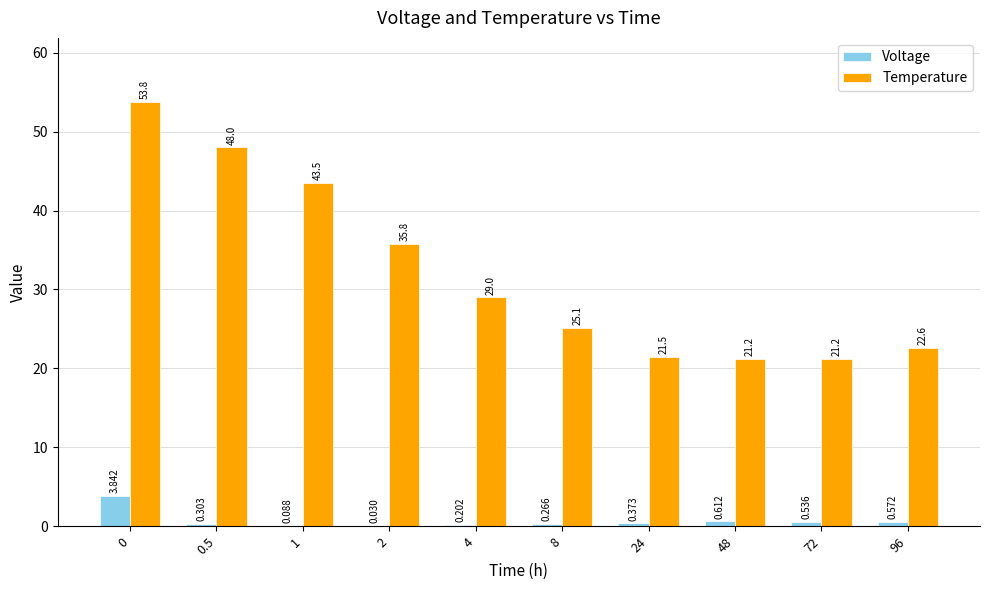

Which series has the largest total across all categories?

Temperature